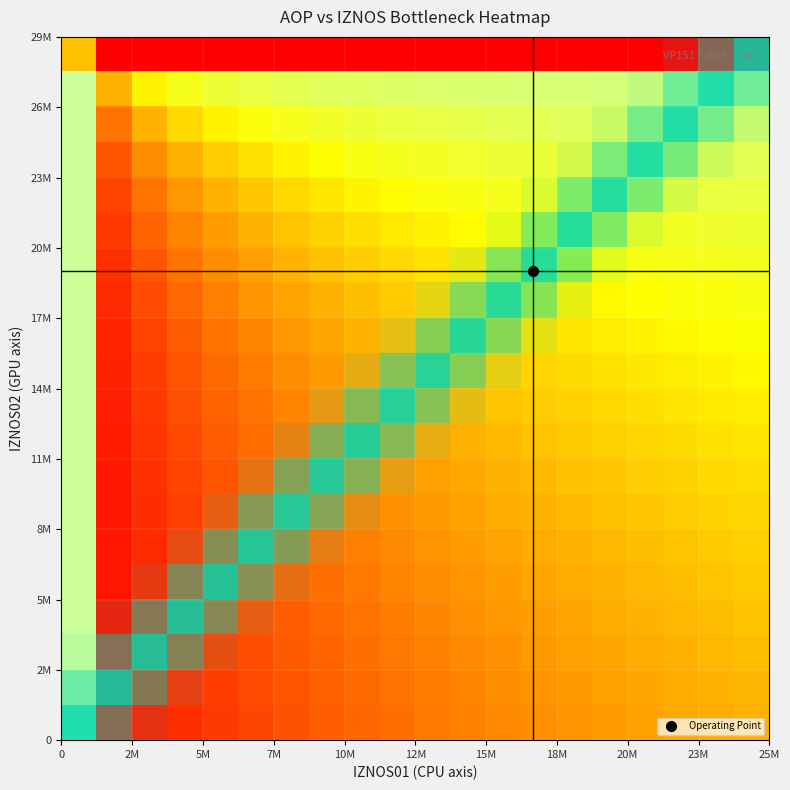

Count the number of data series in this chart.

20